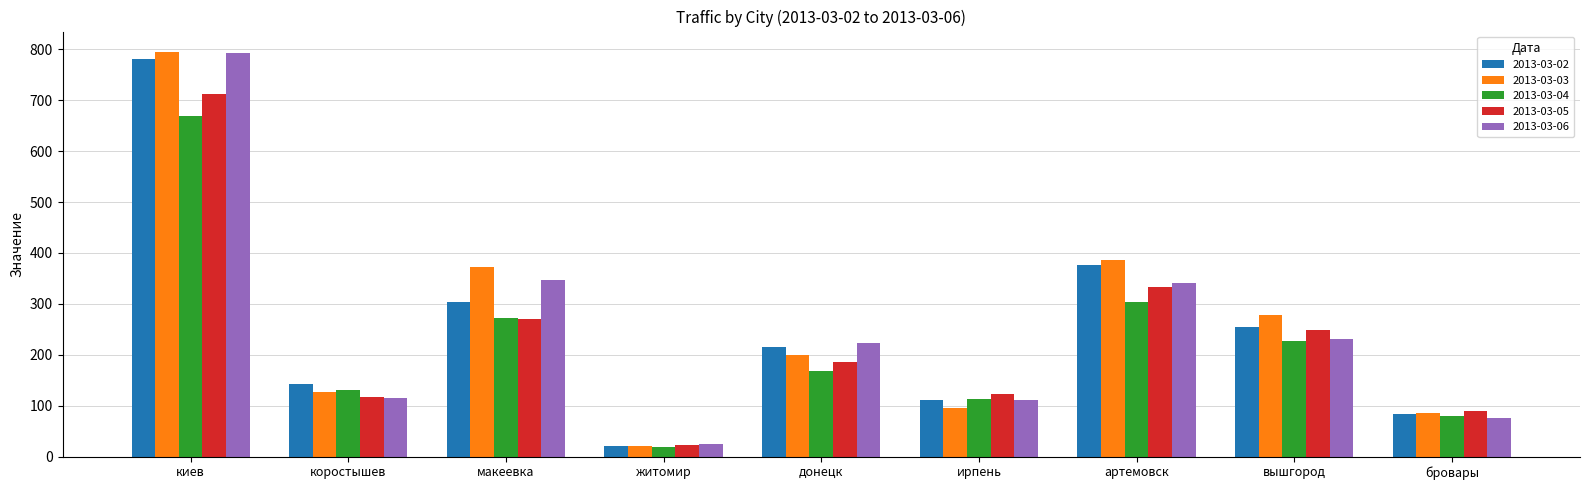

What is the label of the 4th bar from the left?

житомир